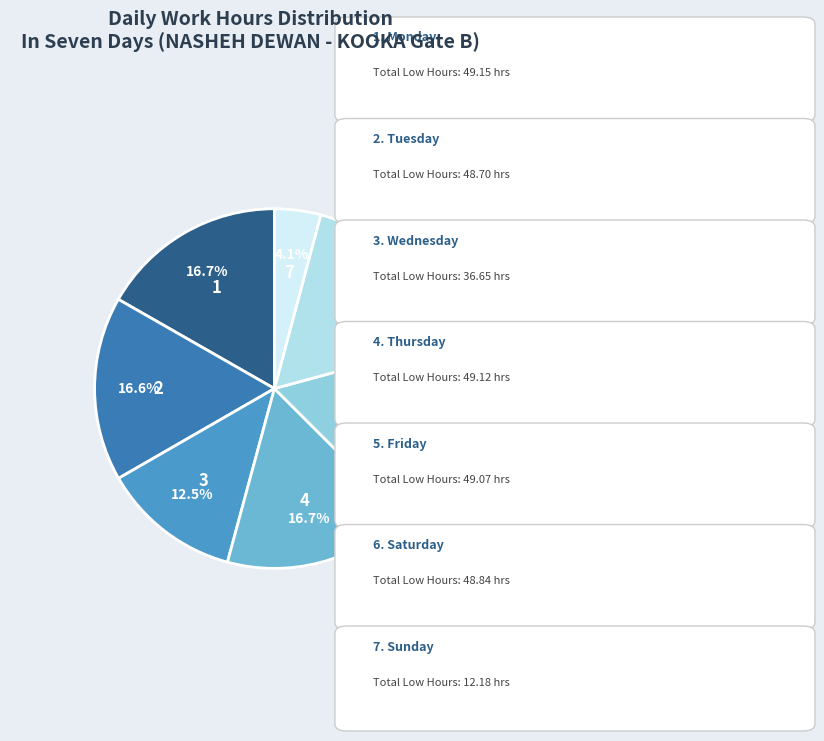

Does any single category account for the majority?

No